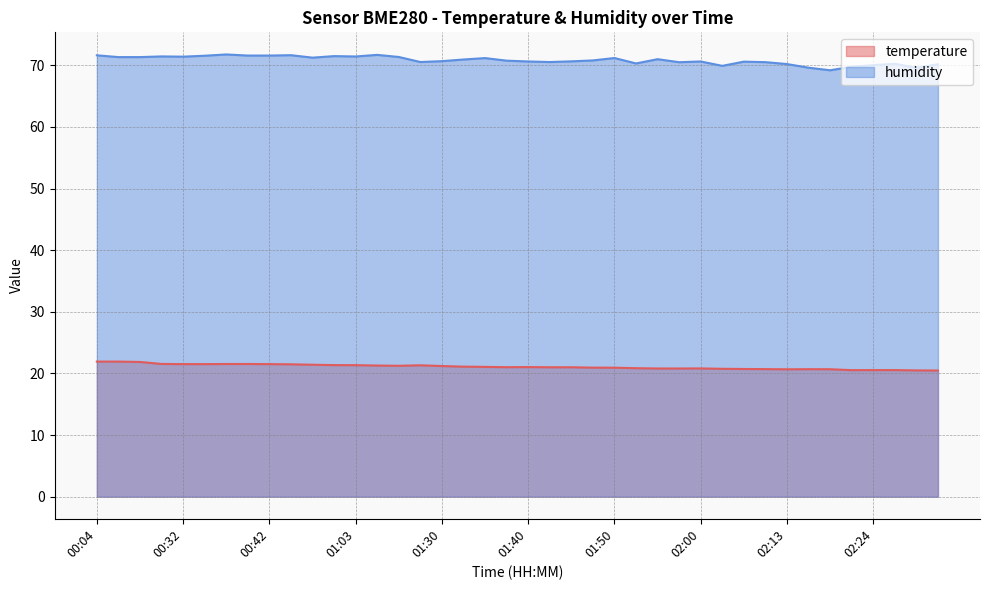

Between 01:17 and 02:05, which series saw the biggest shift?

humidity